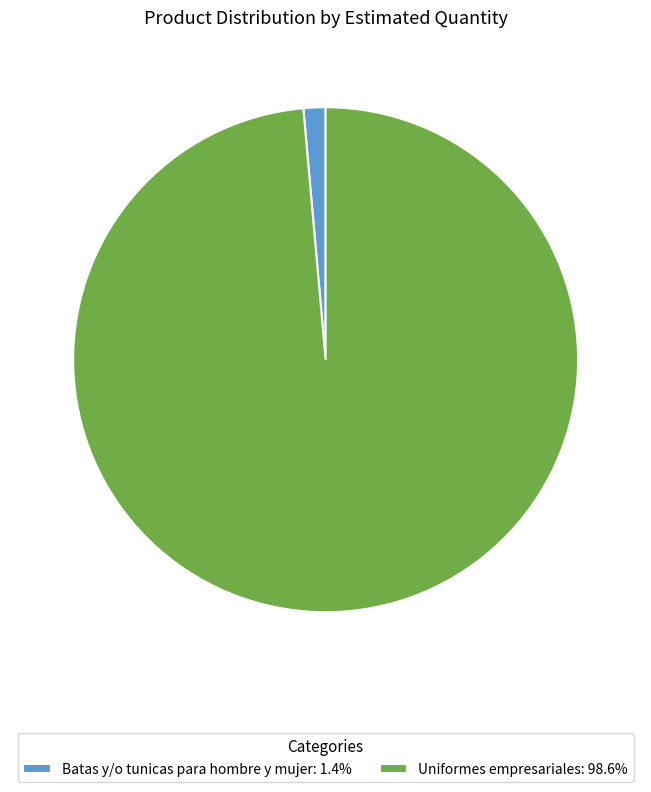

Do Uniformes empresariales: 98.6% and Batas y/o tunicas para hombre y mujer: 1.4% together represent more than half of the pie?

Yes